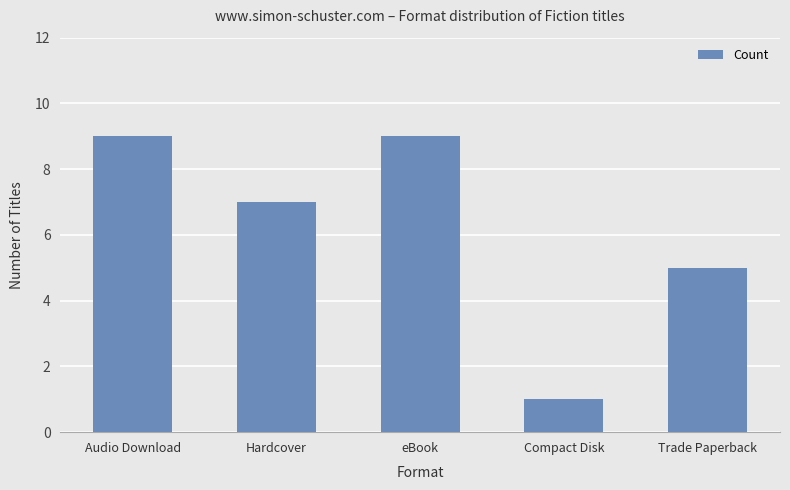

What is the sum of the values at Compact Disk and Hardcover?

8